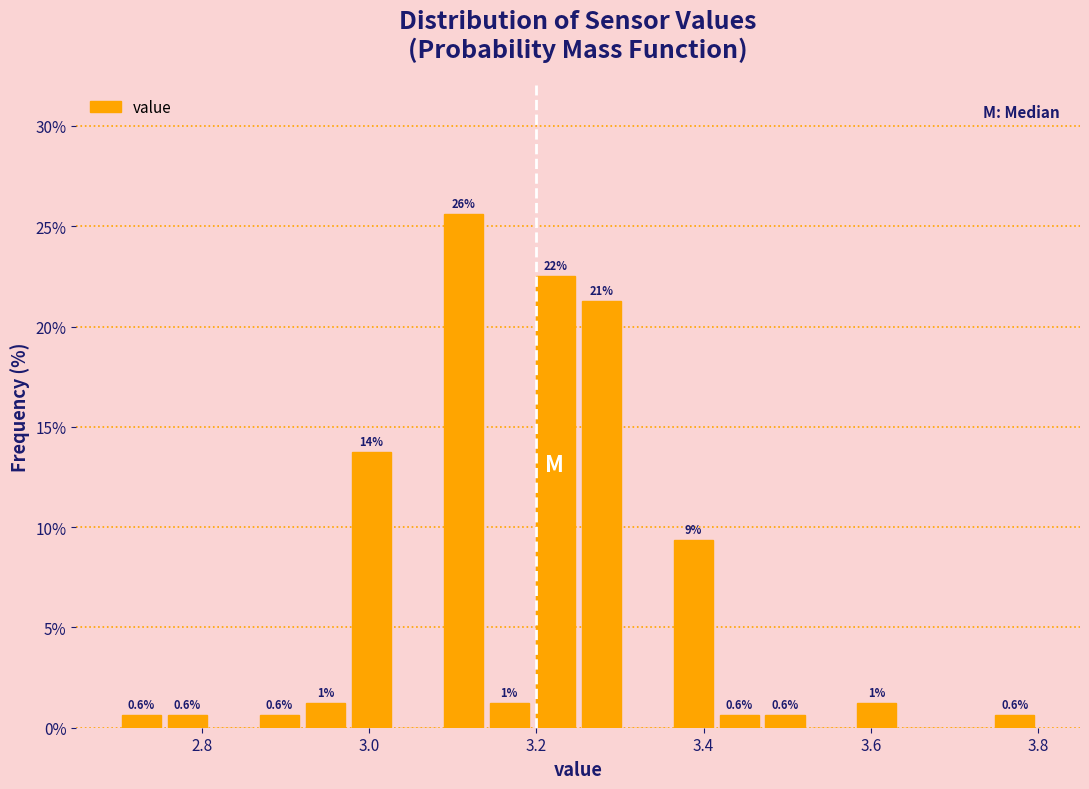

Around what value on the x-axis is the tallest bar? Give the approximate position of its centre, as read against the axis.

3.12